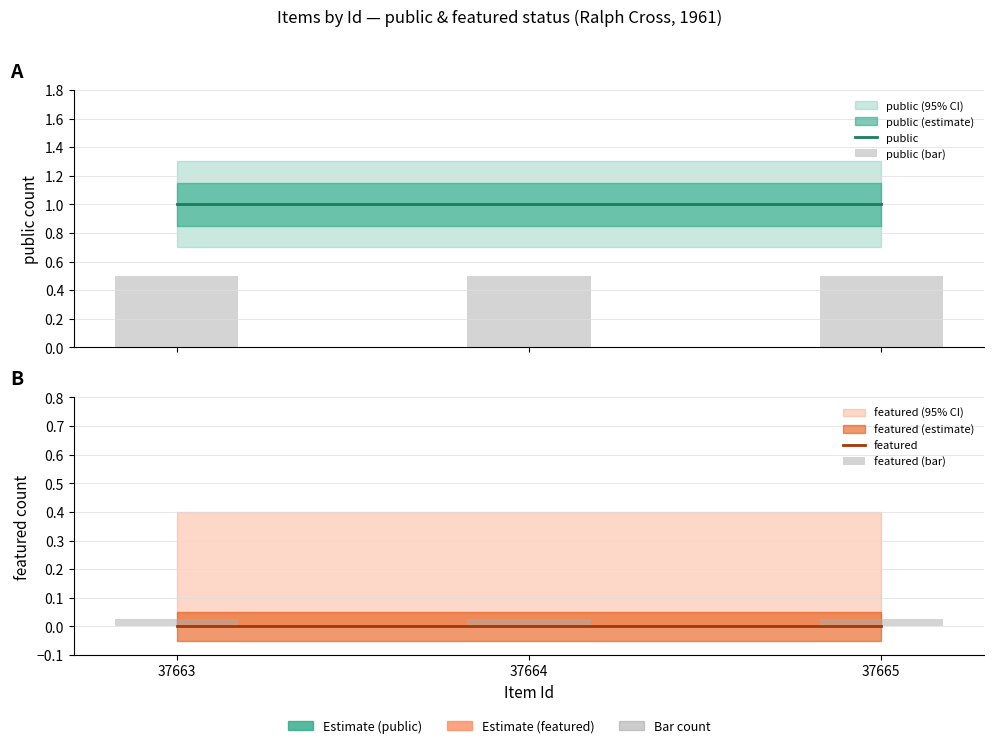

Reading left to right, list all the values displayed in this chart.

public: 37663=1.0	37664=1.0	37665=1.0
public (bar): 37663=0.5	37664=0.5	37665=0.5
featured: 37663=0.0	37664=0.0	37665=0.0
featured (bar): 37663=0.0	37664=0.0	37665=0.0